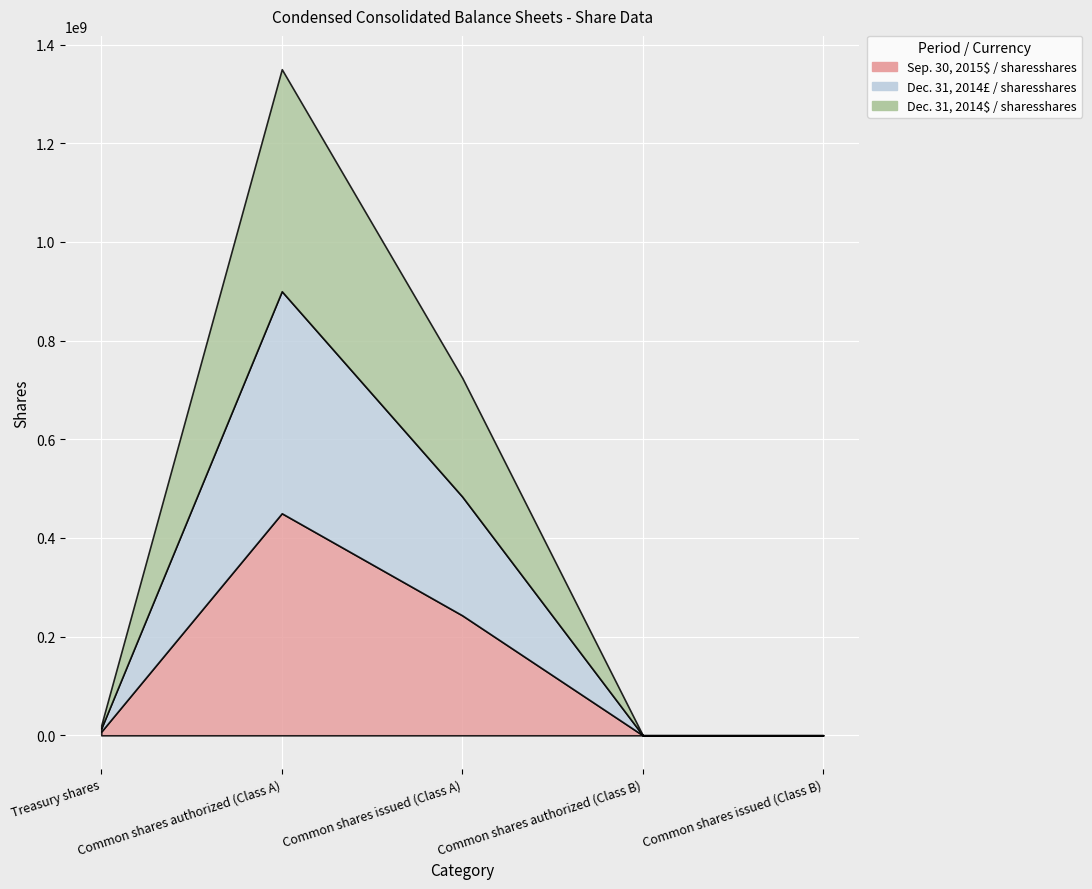

True or false: Dec. 31, 2014$ / sharesshares has more than 0 points higher than both neighbors.

True